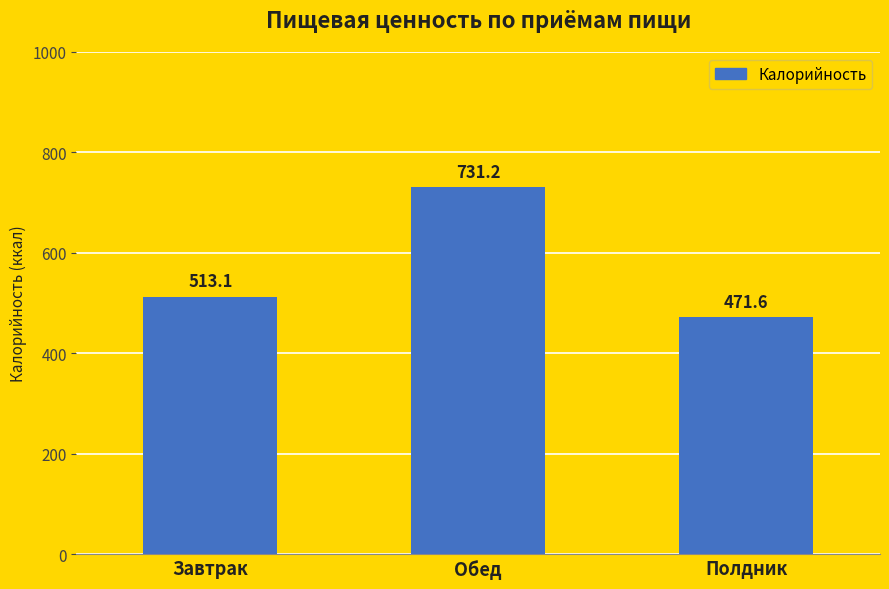

What is the sum of the values at Обед and Завтрак?

1244.3